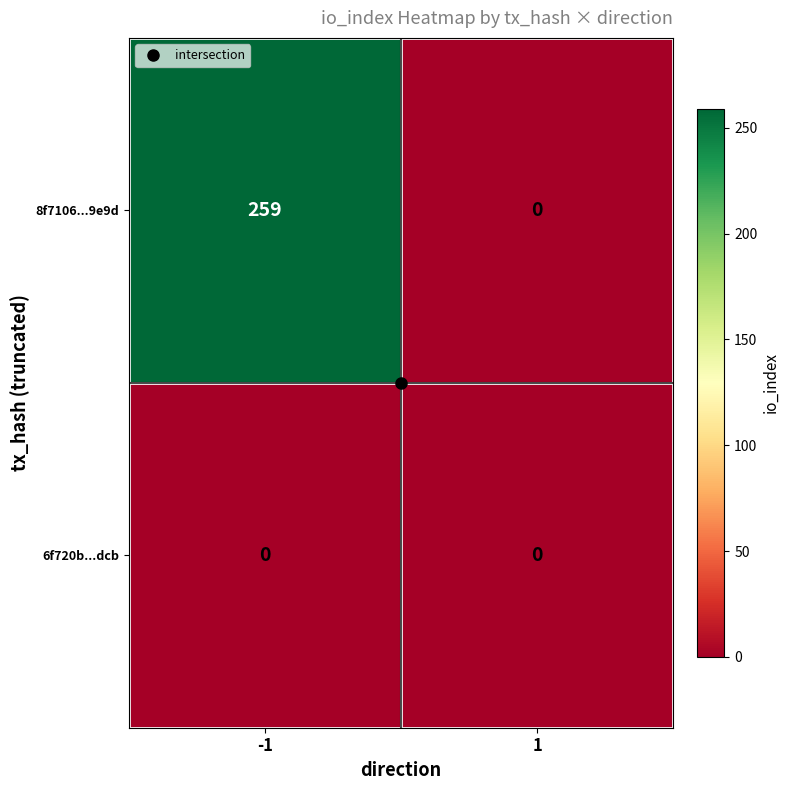

Between -1 and 1, which series saw the biggest shift?

8f7106...9e9d